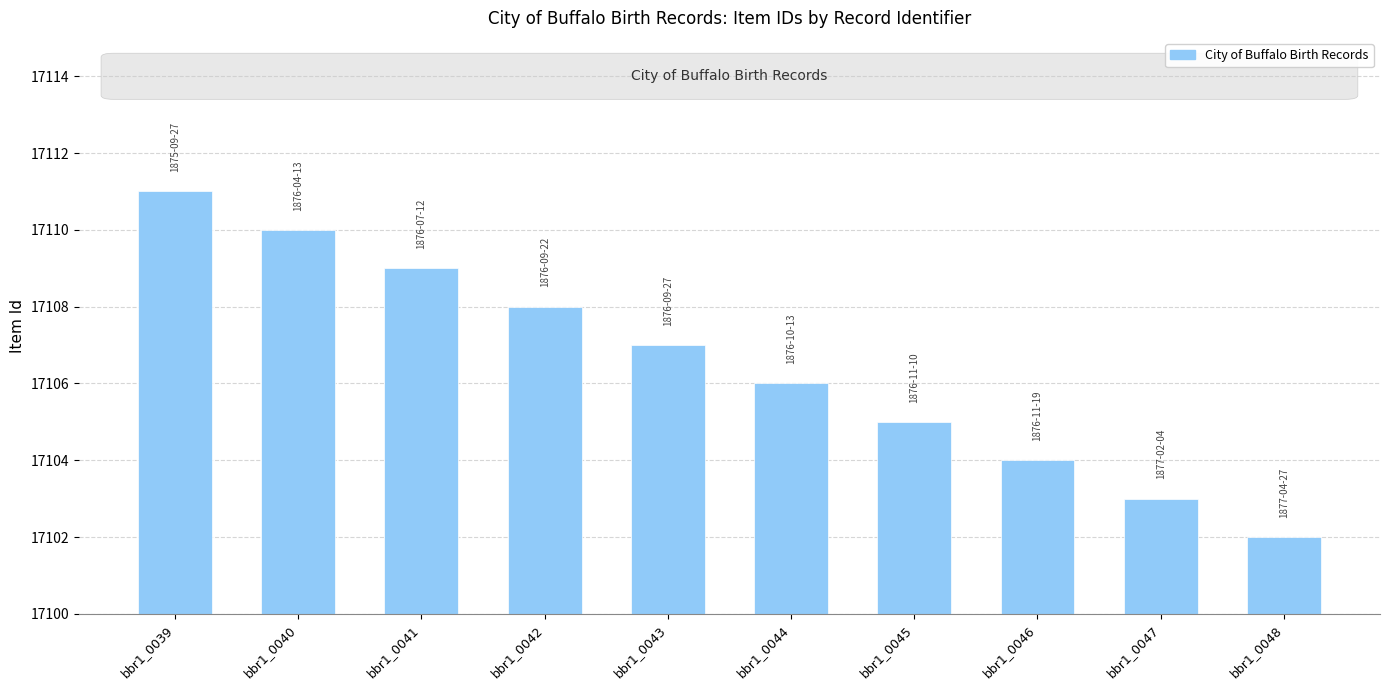

What is the change in value from bbr1_0043 to bbr1_0046?

-3